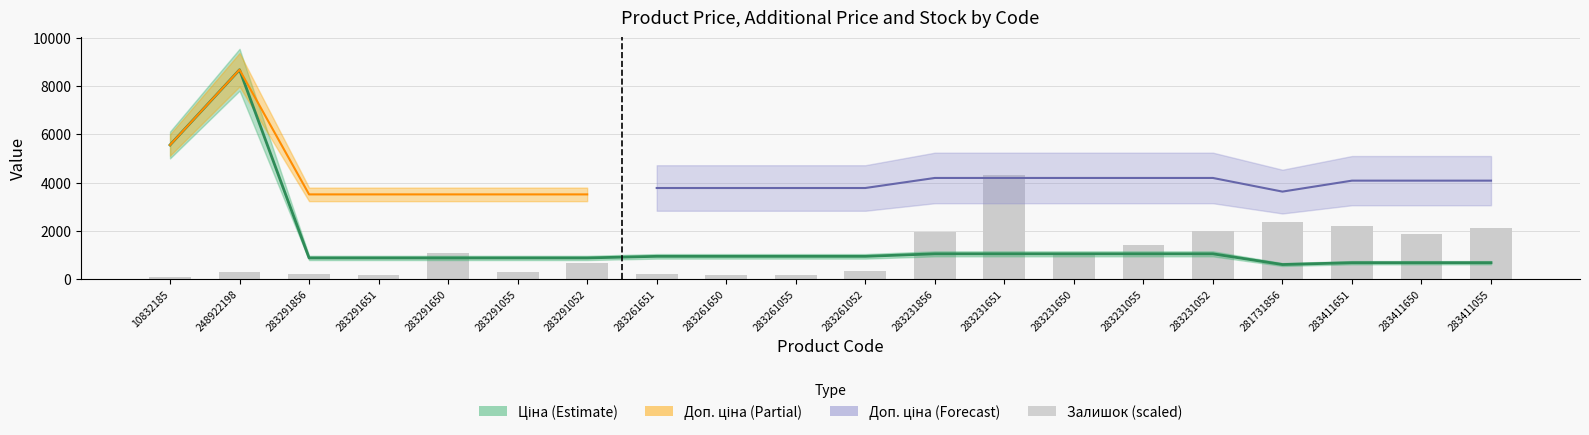

The value of Залишок at 283411651 is 3343.6. True or false?

False